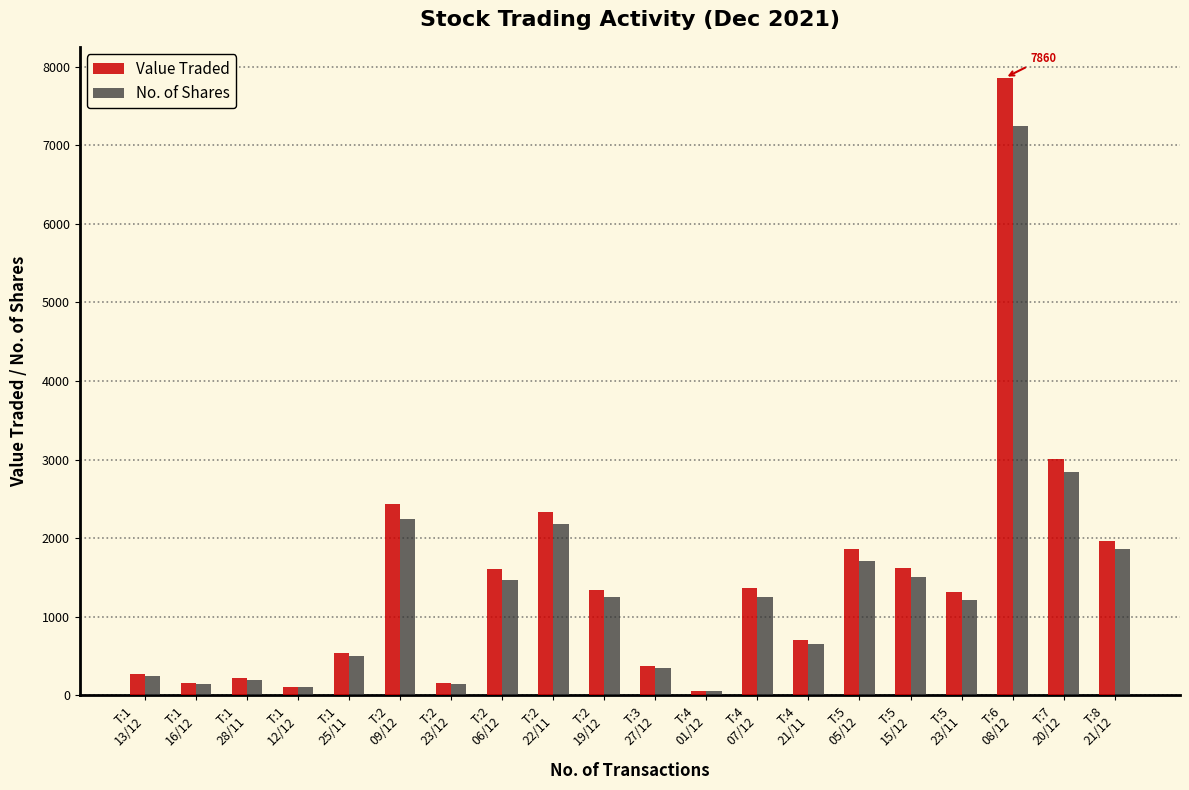

List the series in order of their peak value, highest first.

Value Traded, No. of Shares